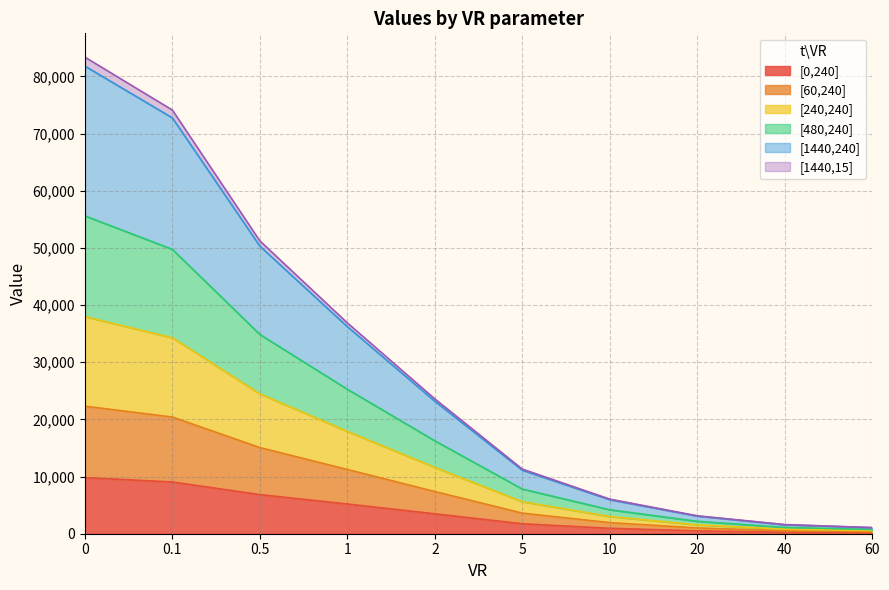

True or false: [0,240] and [60,240] intersect in this chart.

False